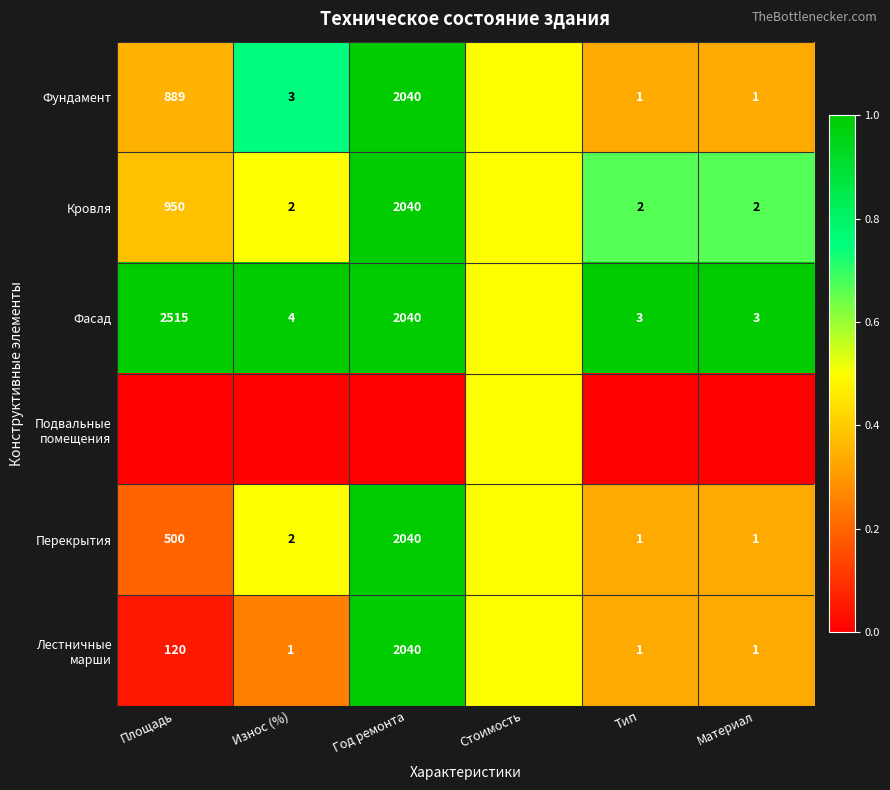

The value of Перекрытия at Тип is 1.4. True or false?

False